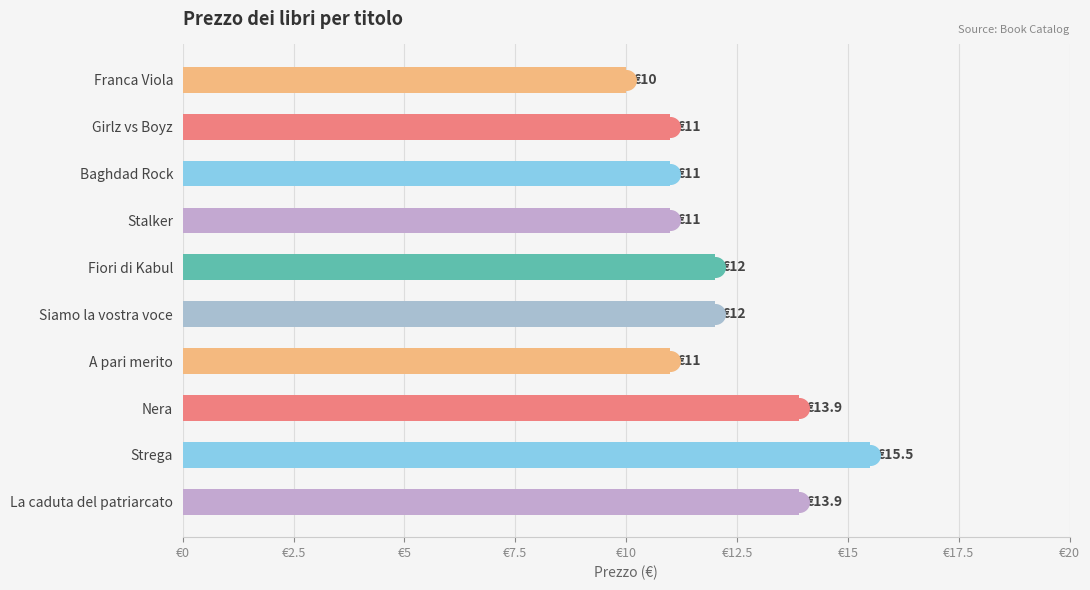

Between Siamo la vostra voce and Fiori di Kabul, which is larger?

Siamo la vostra voce